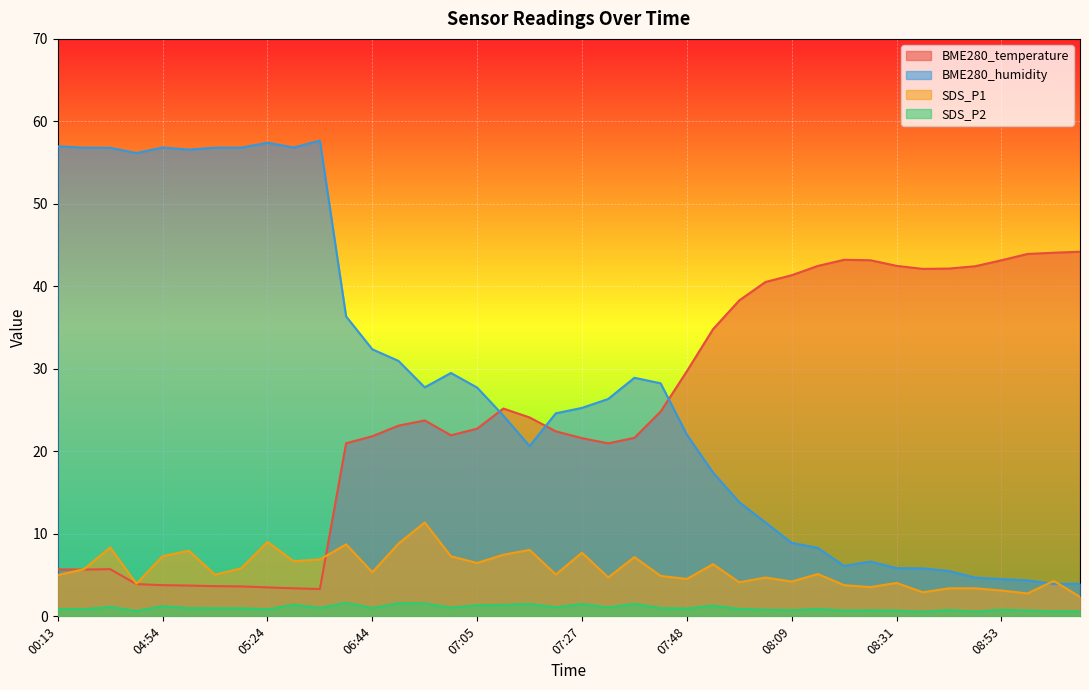

Count the number of categories in the chart.

40